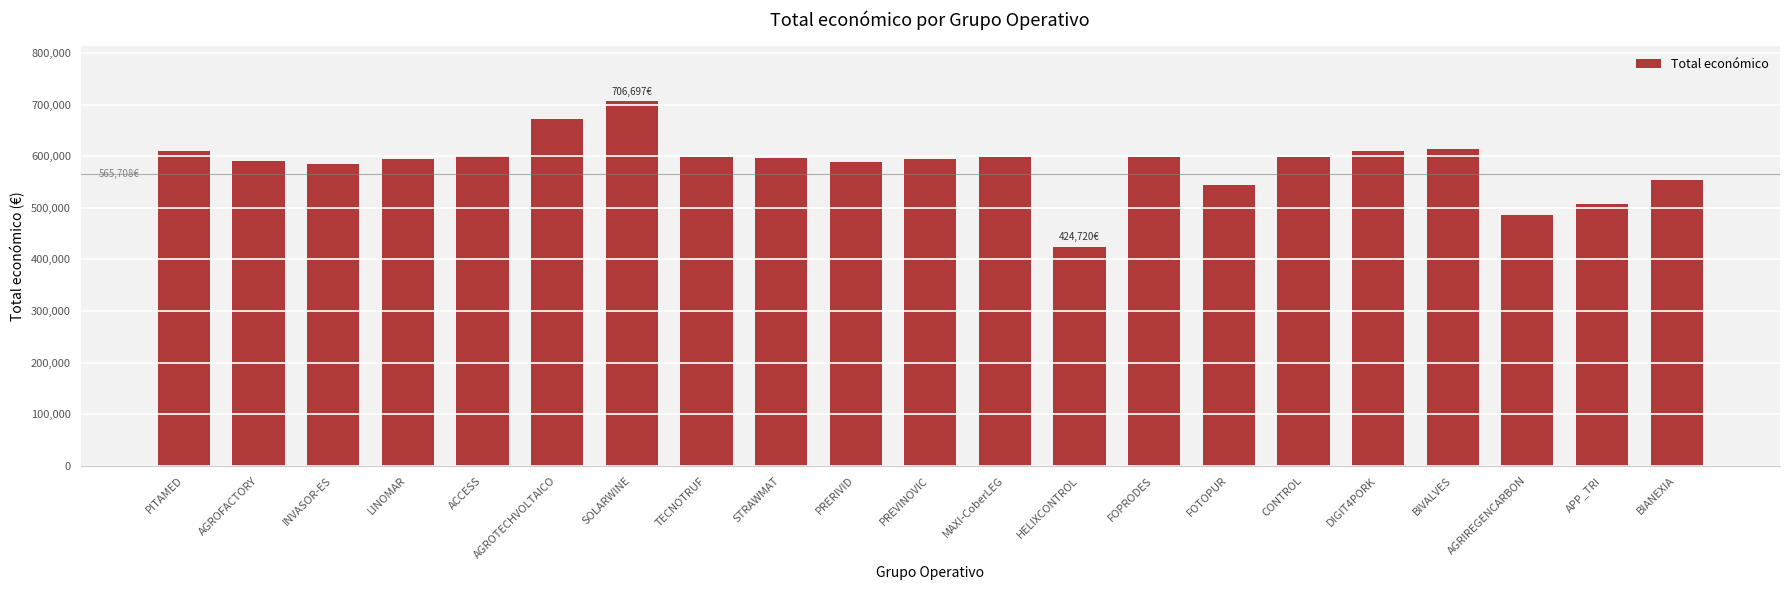

How many series are shown in this chart?

1